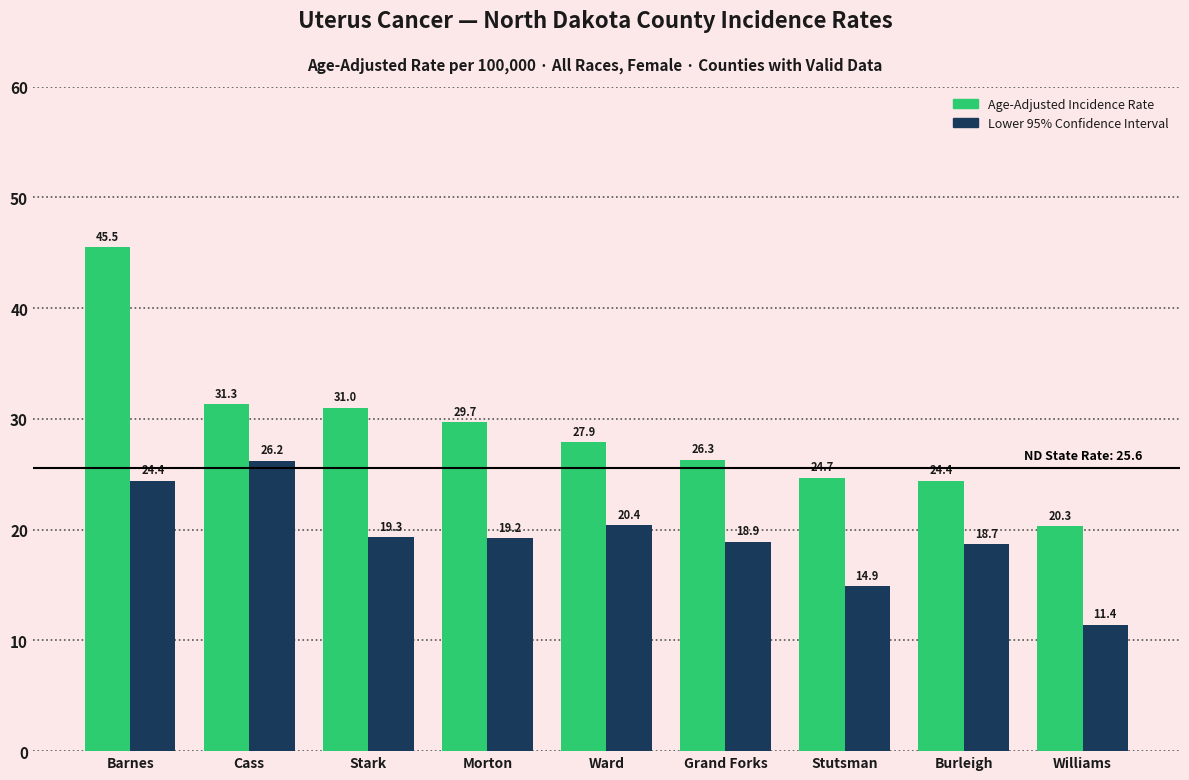

What is the total value across all series at Burleigh?

43.1